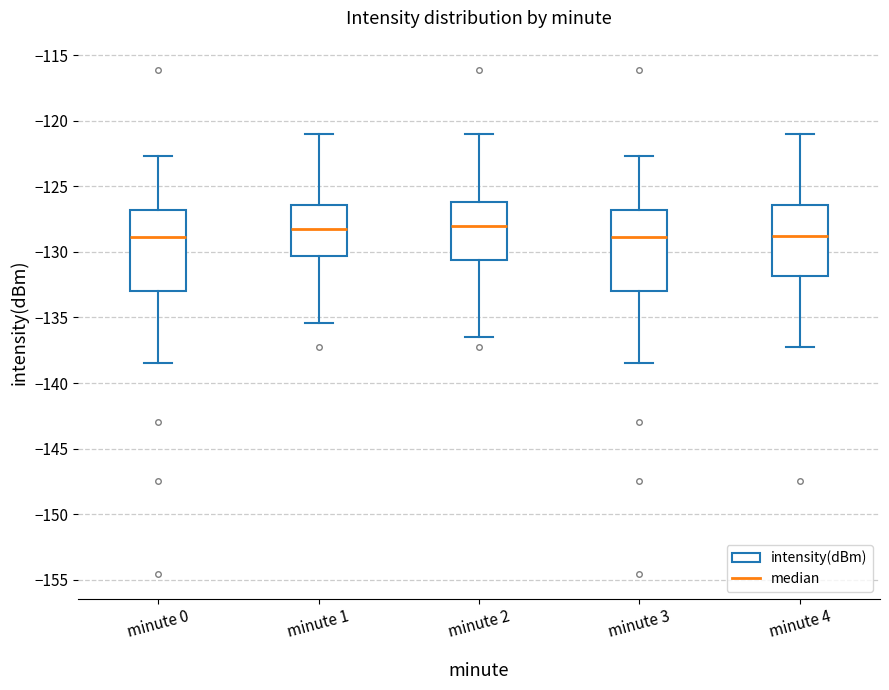

Where does the lower whisker of the box for minute 4 end on the y-axis? The values are not printed on the chart, so give them approximately, as read against the axis.

-137.0